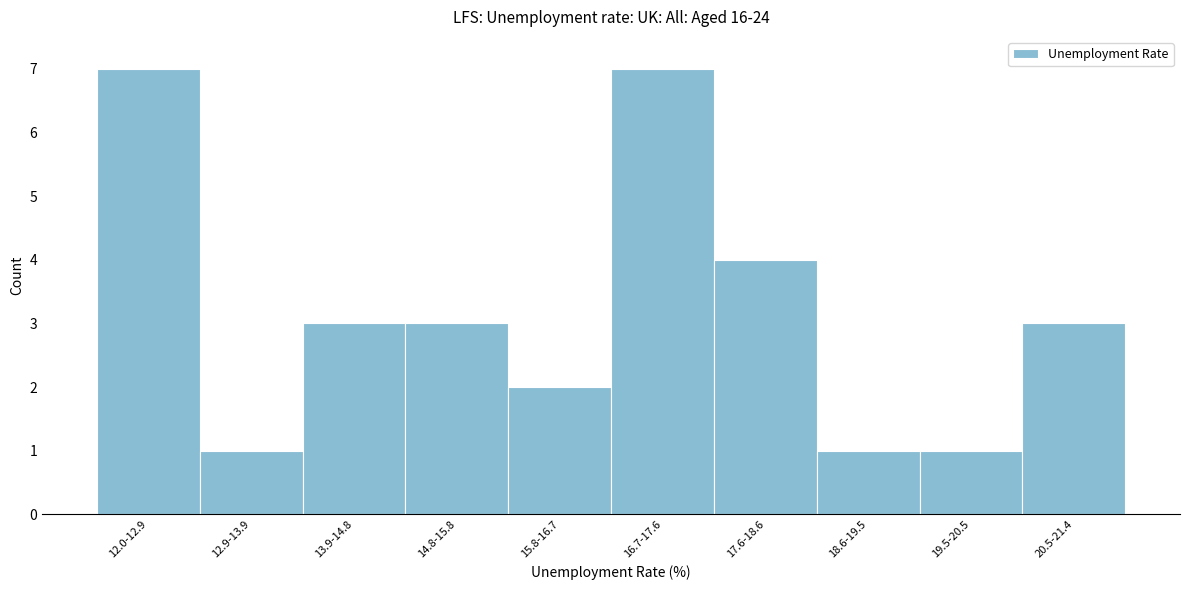

Reading left to right, list all the values displayed in this chart.

7	1	3	3	2	7	4	1	1	3